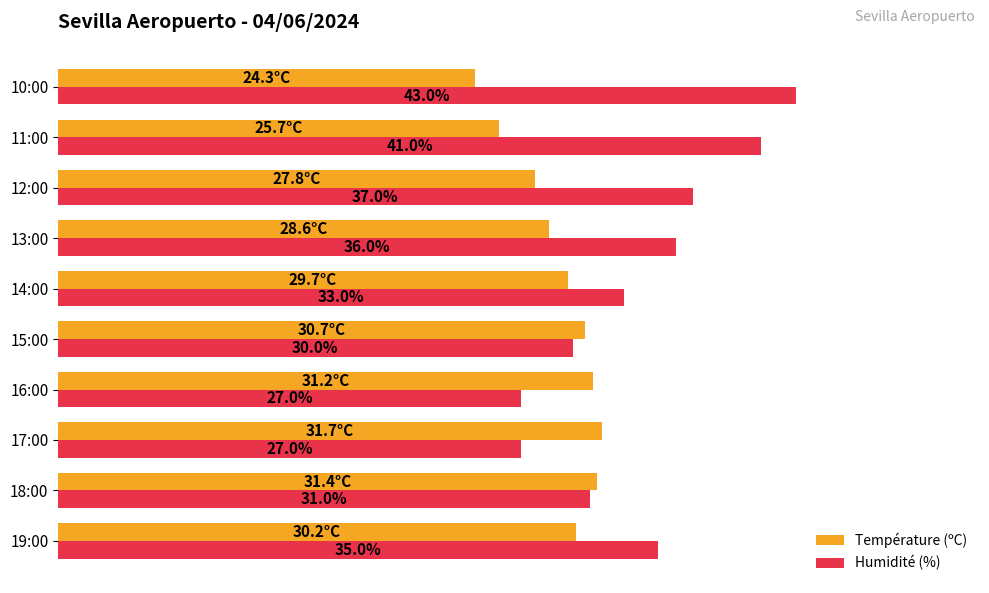

Rank the series by their maximum value, from highest to lowest.

Humidité (%), Température (ºC)